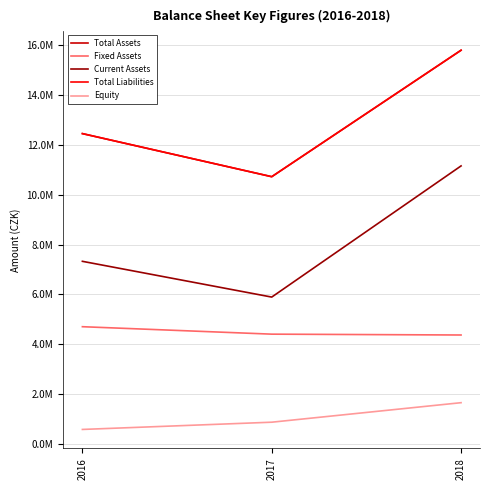

Read the Fixed Assets value at 2016, to the nearest 100.

4701700